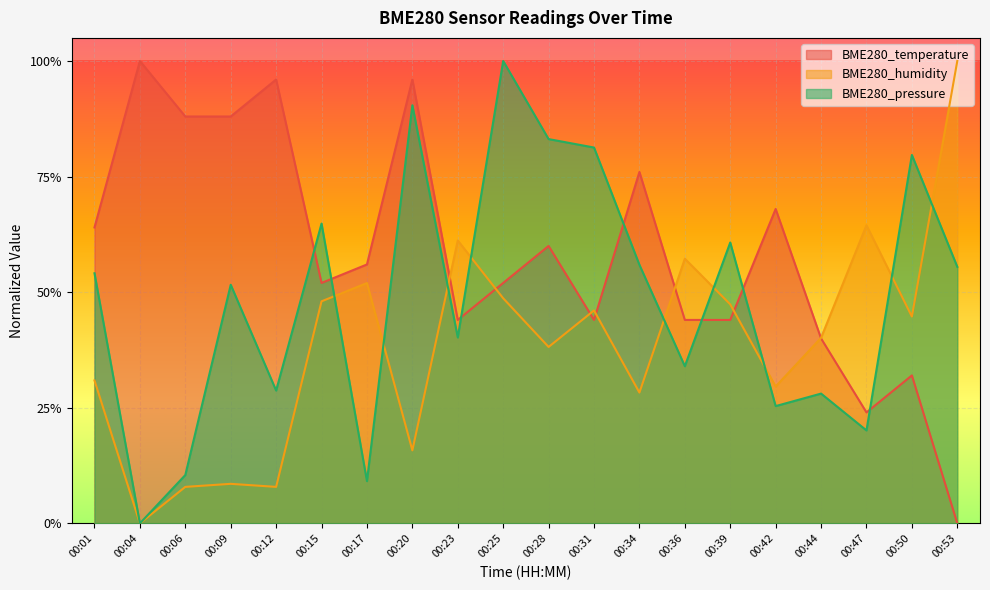

Is it true that BME280_temperature equals 0.5 at 00:25?

True